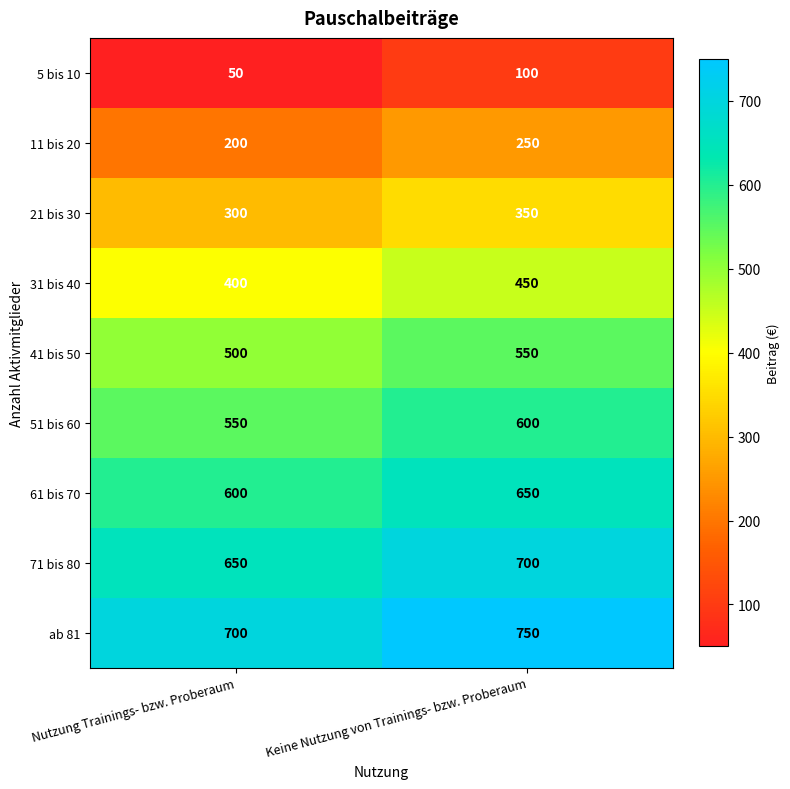

The value of 61 bis 70 at Keine Nutzung von Trainings- bzw. Proberaum is 650. True or false?

True